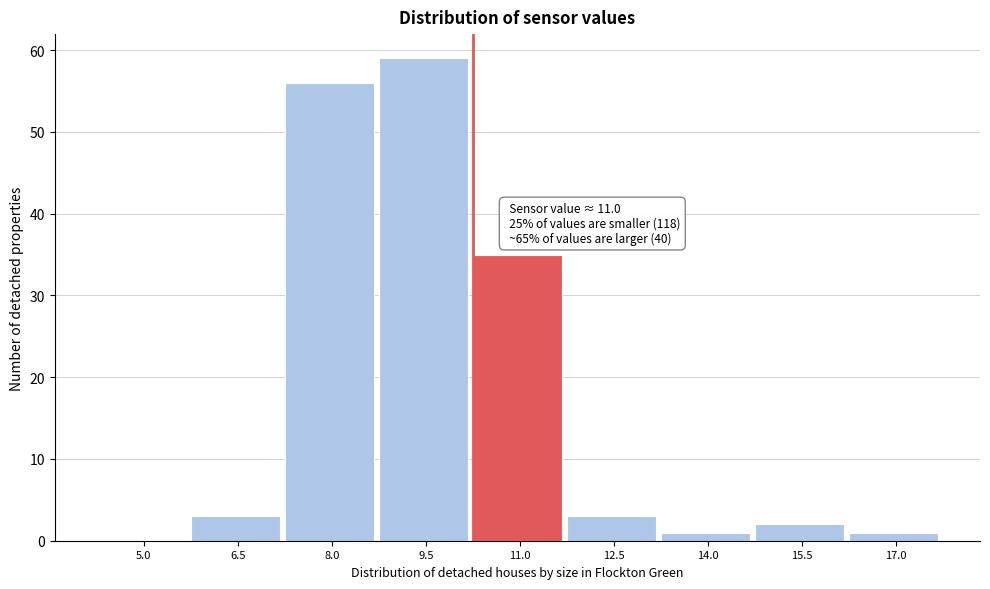

Reading left to right, what are all the values shown in this chart?

5.0=0	6.5=3	8.0=56	9.5=59	11.0=35	12.5=3	14.0=1	15.5=2	17.0=1